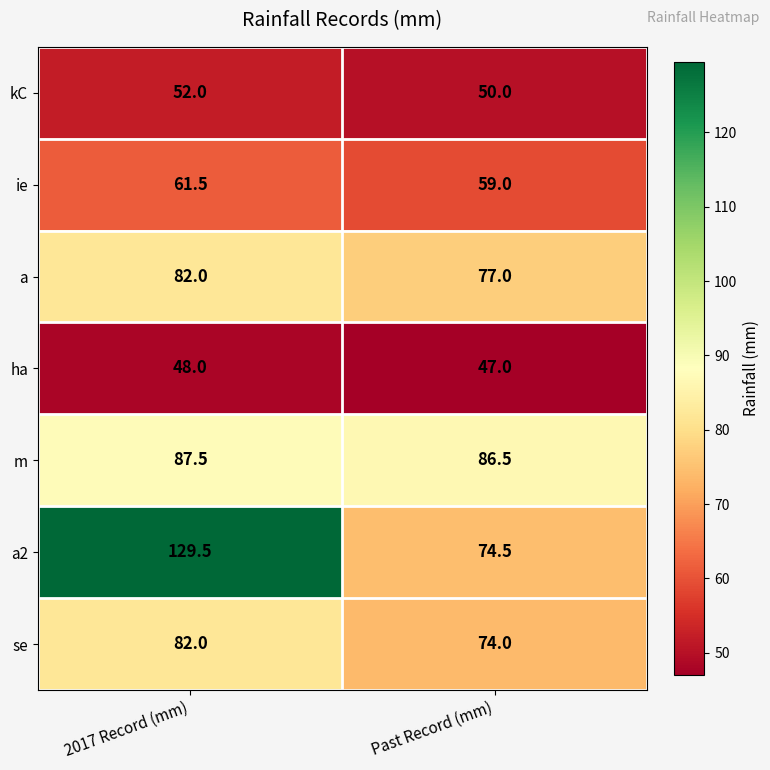

Where does the a2 series first go above 129?

2017 Record (mm)